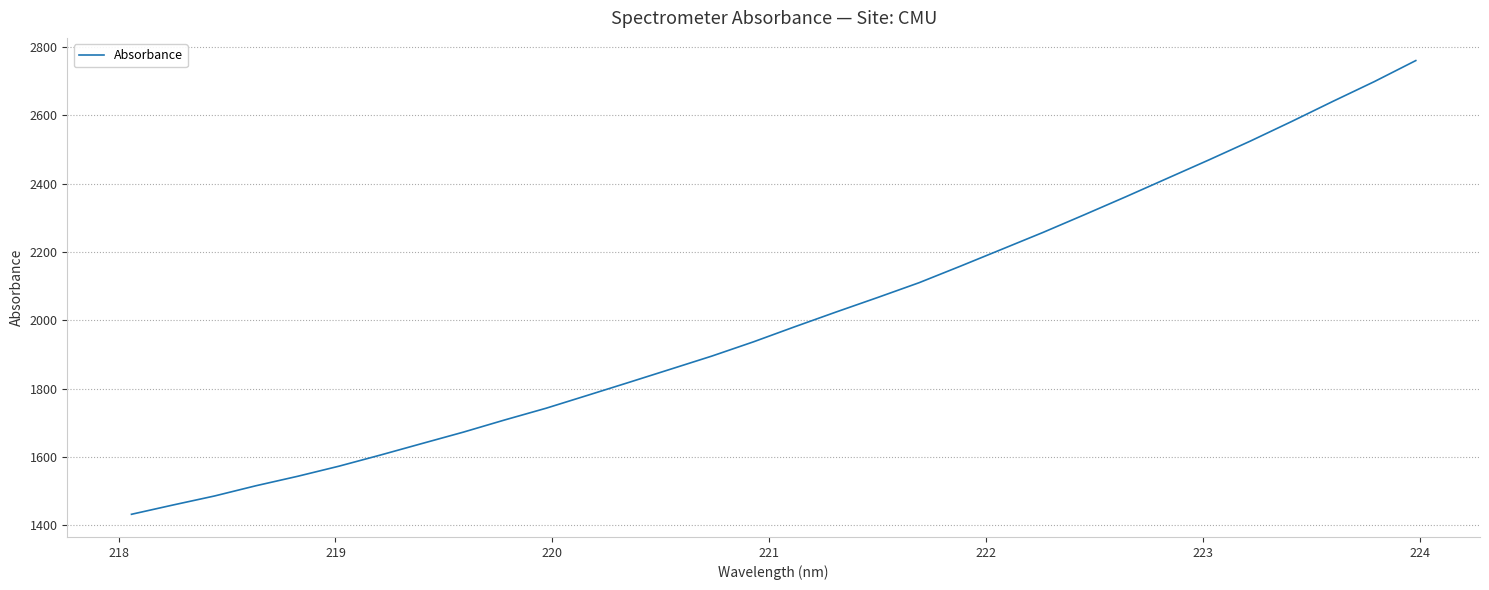

What is the smallest value displayed?

1432.2